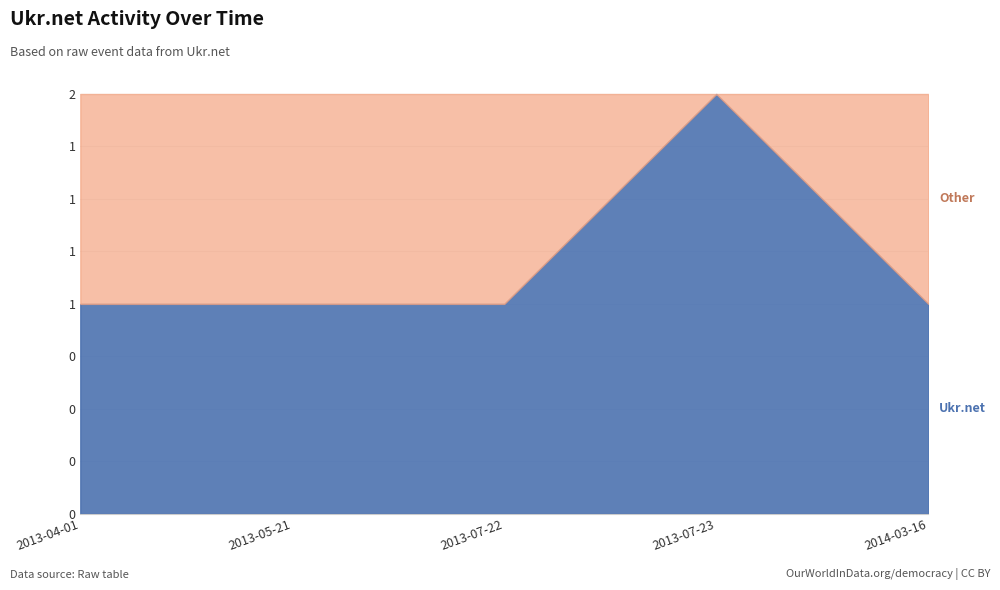

Count the values in the range 1 to 2.

5